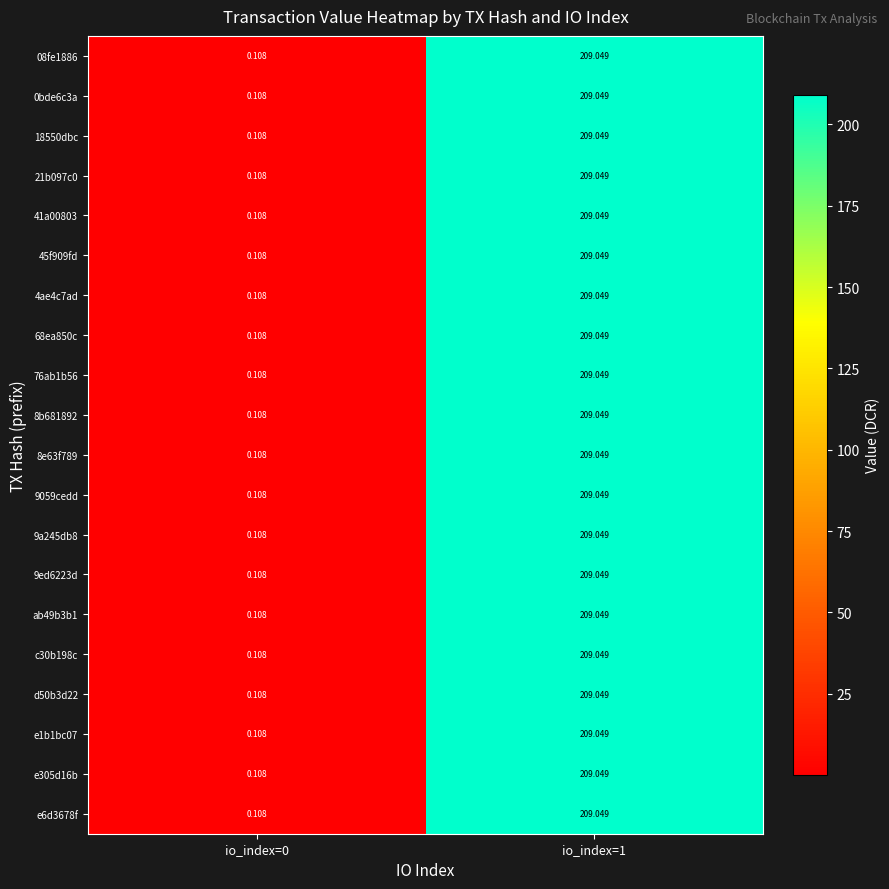

Is the value of 45f909fd at io_index=1 greater than the value of e305d16b at io_index=0?

Yes